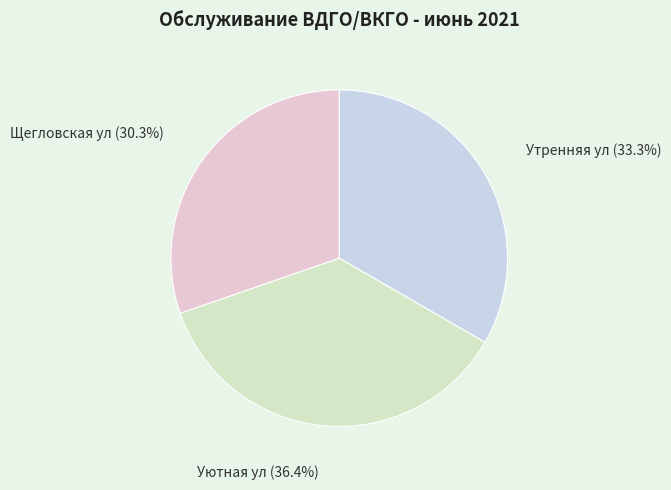

Does Уютная ул represent more than half of the total?

No